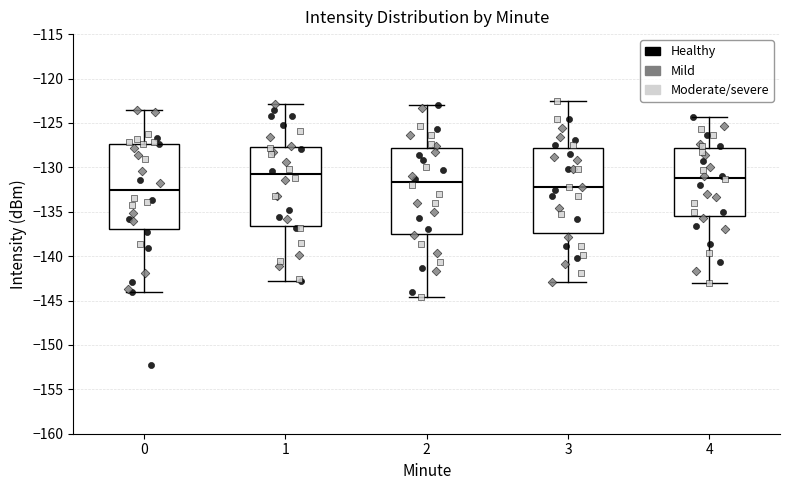

Reading left to right, transcribe this box plot: for each box, give where its median line is, the range the box spans, and where its two whiskers end, as read against the y-axis. The values are not printed on the chart, so give them approximately, as read against the axis.

0: median -132.5, box -137.0 to -127.5, whiskers -144.0 to -123.5
1: median -131.0, box -136.5 to -127.5, whiskers -143.0 to -123.0
2: median -131.5, box -137.5 to -128.0, whiskers -144.5 to -123.0
3: median -132.0, box -137.5 to -128.0, whiskers -143.0 to -122.5
4: median -131.0, box -135.5 to -128.0, whiskers -143.0 to -124.5